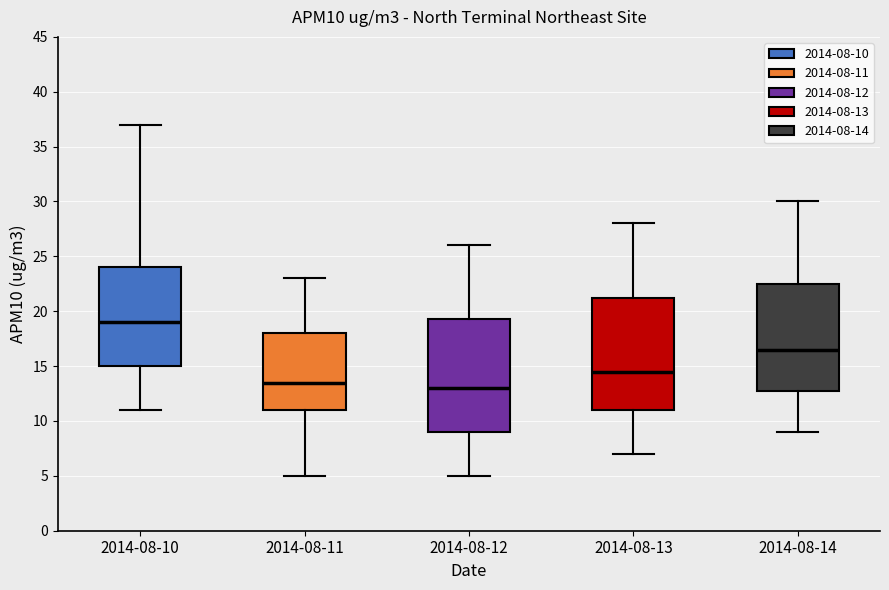

Reading left to right, transcribe this box plot: for each box, give where its median line is, the range the box spans, and where its two whiskers end, as read against the y-axis. The values are not printed on the chart, so give them approximately, as read against the axis.

2014-08-10: median 19.0, box 15.0 to 24.0, whiskers 11.0 to 37.0
2014-08-11: median 13.5, box 11.0 to 18.0, whiskers 5.0 to 23.0
2014-08-12: median 13.0, box 9.0 to 19.5, whiskers 5.0 to 26.0
2014-08-13: median 14.5, box 11.0 to 21.5, whiskers 7.0 to 28.0
2014-08-14: median 16.5, box 13.0 to 22.5, whiskers 9.0 to 30.0